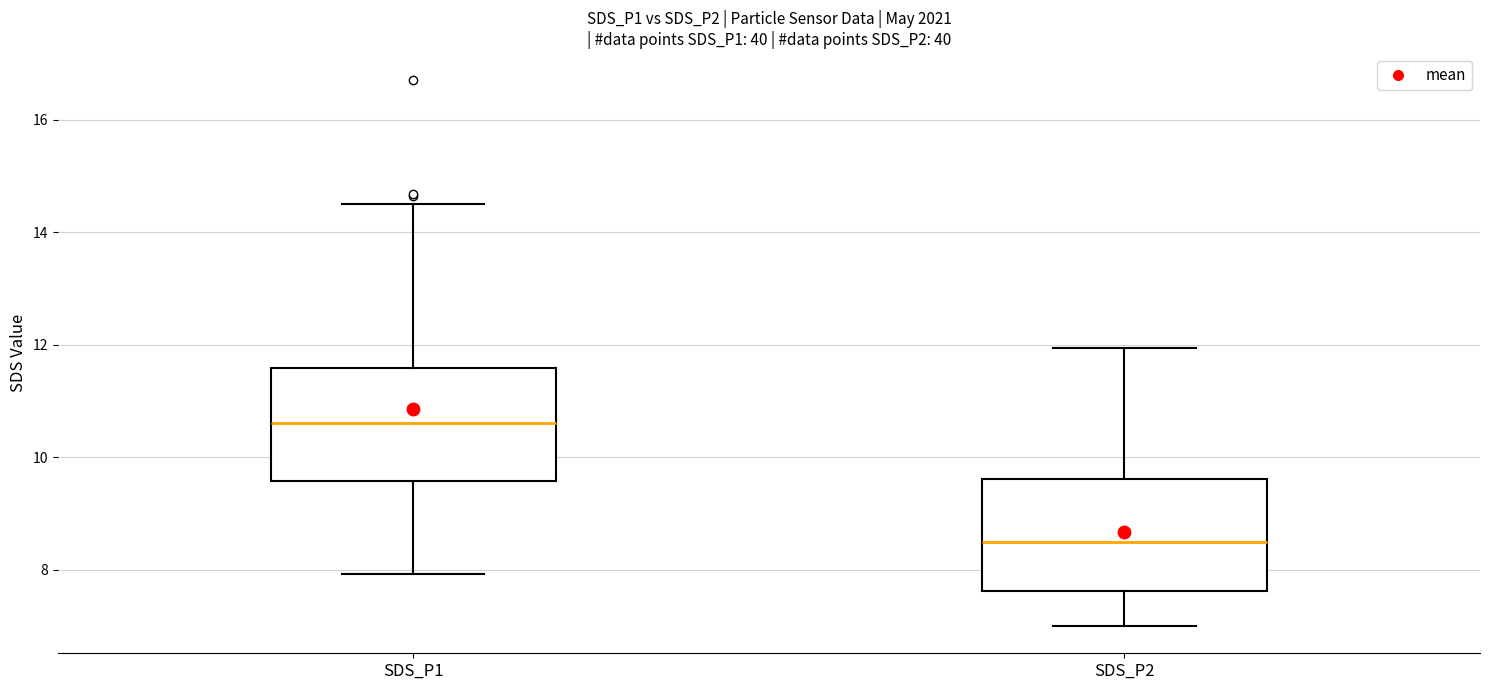

Reading left to right, transcribe this box plot: for each box, give where its median line is, the range the box spans, and where its two whiskers end, as read against the y-axis. The values are not printed on the chart, so give them approximately, as read against the axis.

SDS_P1: median 10.6, box 9.6 to 11.6, whiskers 8.0 to 14.6
SDS_P2: median 8.4, box 7.6 to 9.6, whiskers 7.0 to 12.0